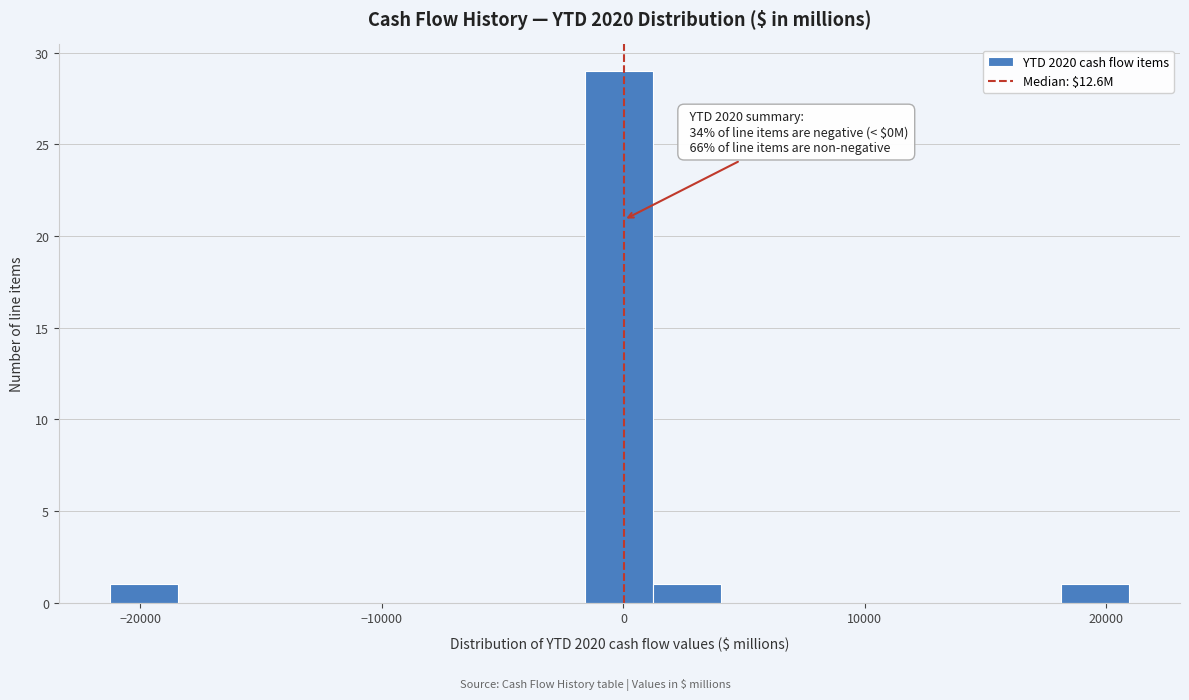

Around what value on the x-axis is the tallest bar? Give the approximate position of its centre, as read against the axis.

0